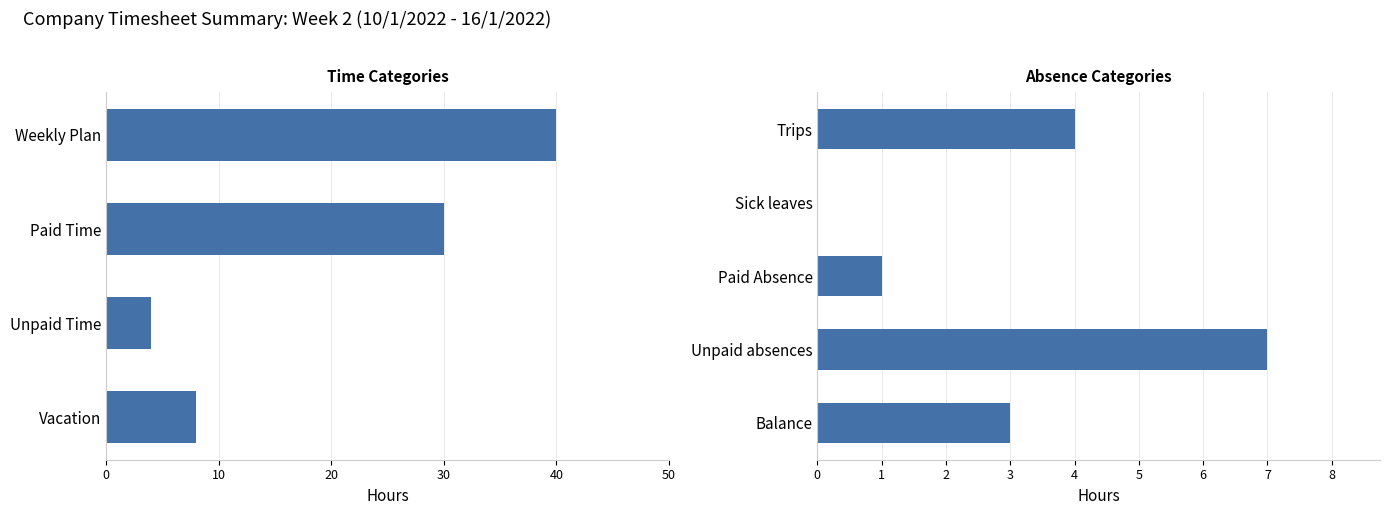

How many values are between 1 and 4?

3